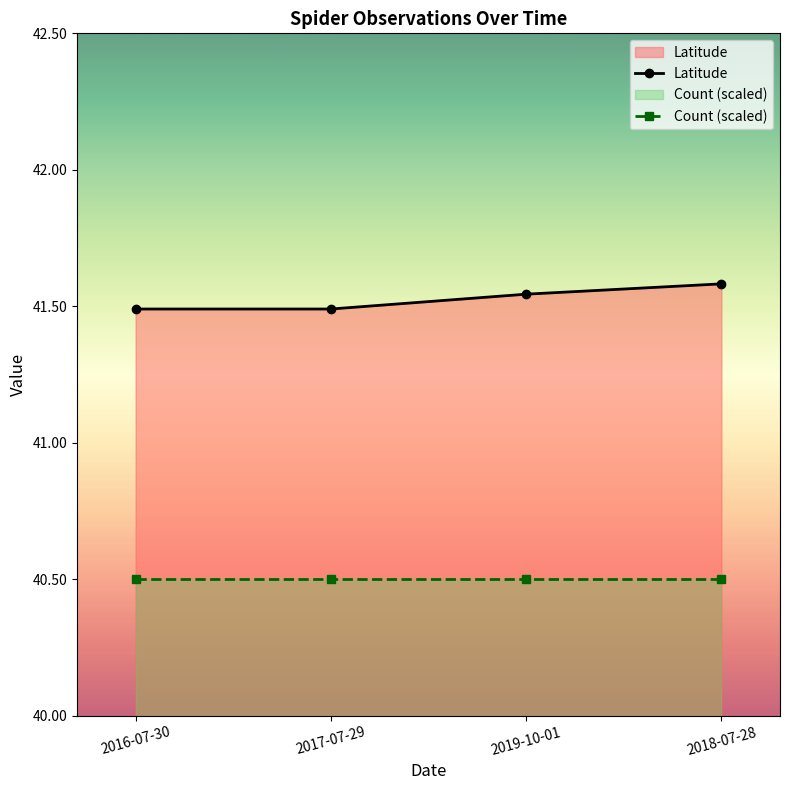

Which has a higher value, 2019-10-01 or 2017-07-29?

2019-10-01